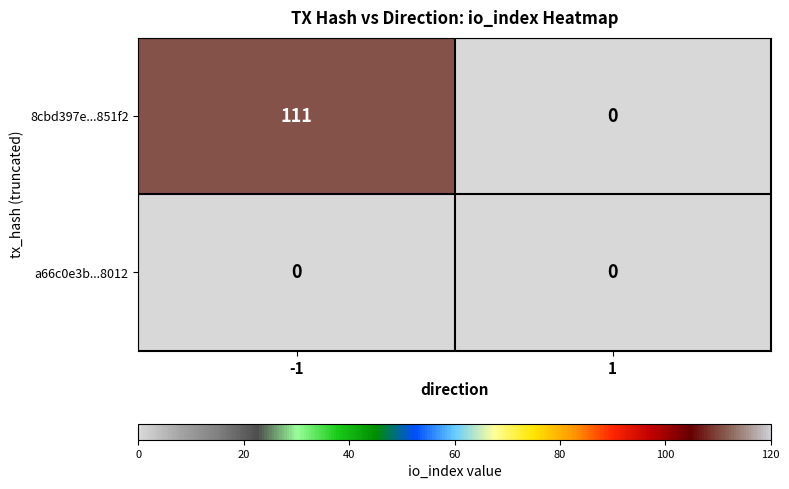

Which series changed the most between -1 and 1?

8cbd397e...851f2